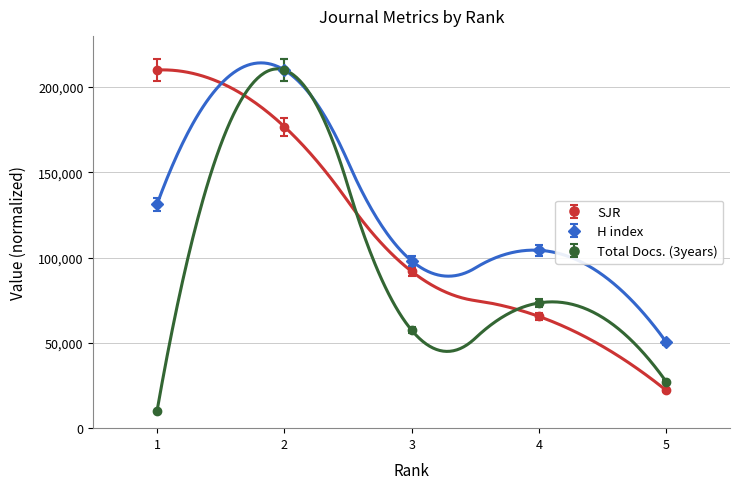

What is the value of the Total Docs. (3years) point at the 4th from the left?

73428.6